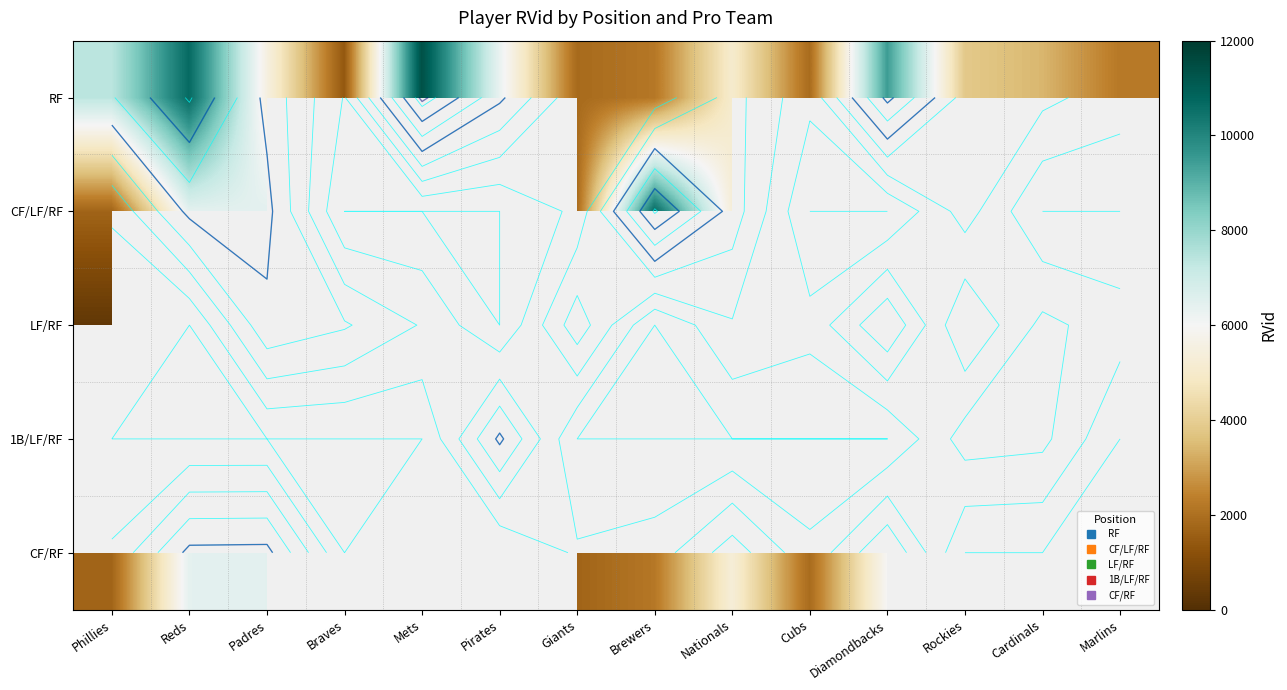

At how many categories does at least one series exceed 4890?

9